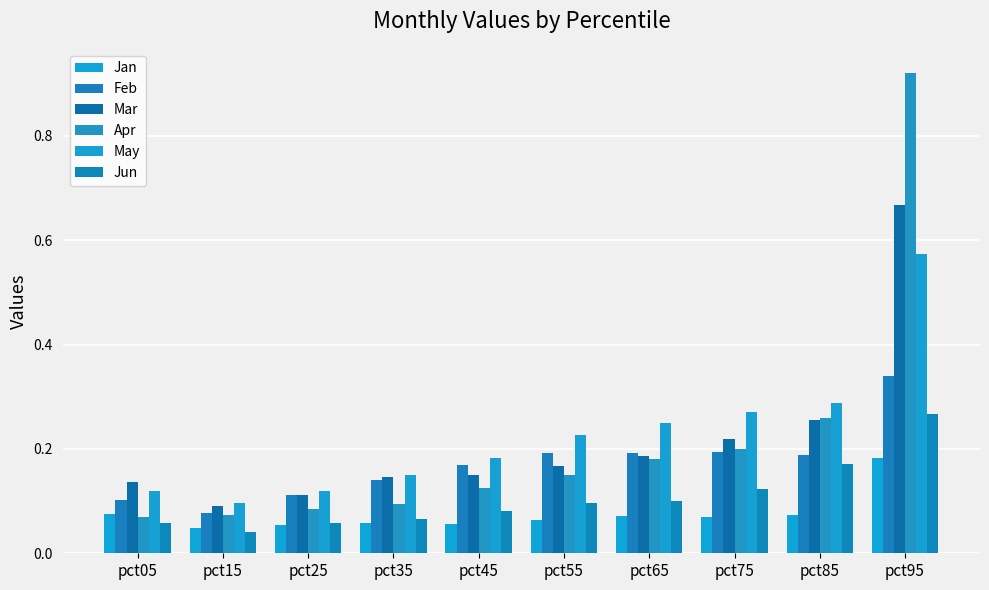

How many distinct data groups are displayed?

6